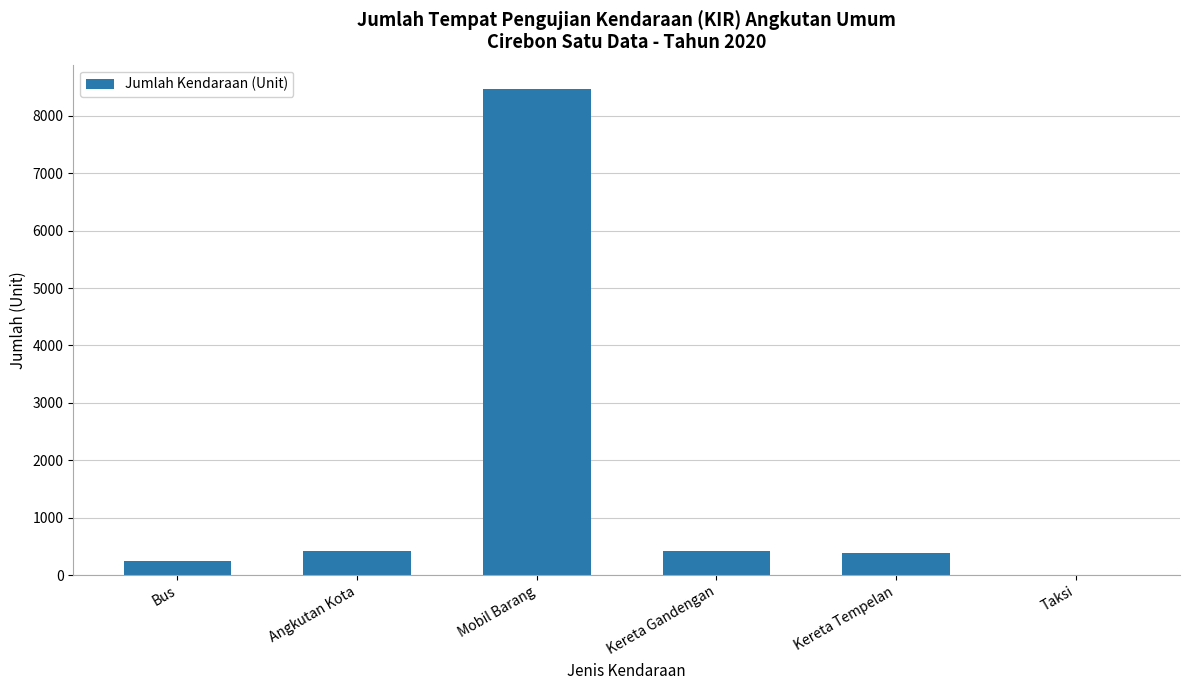

What value does the data have at Kereta Tempelan, to the nearest 50?

400